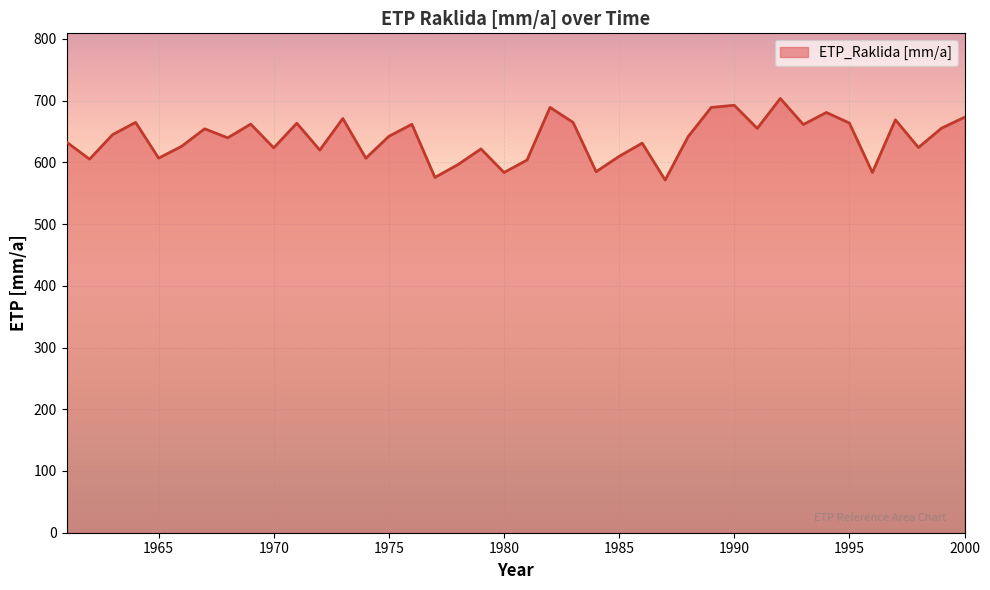

What is the smallest value displayed?

571.2